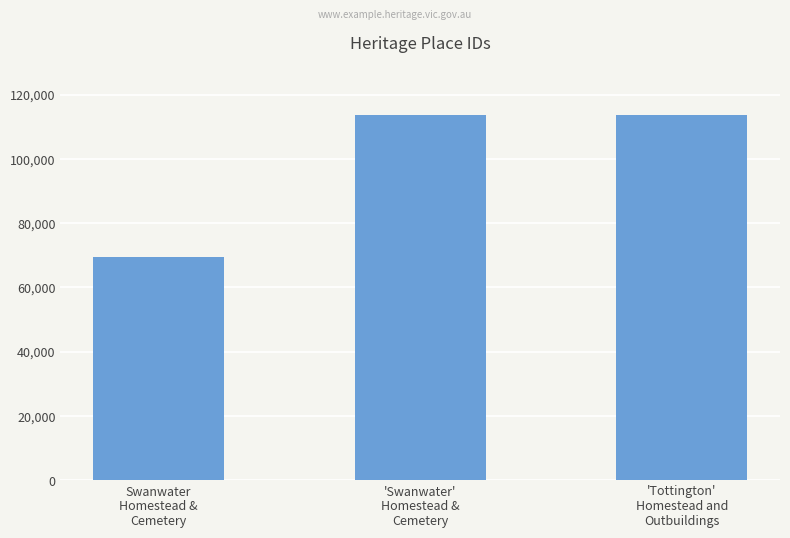

Are the bars grouped side by side (vs. stacked)?

No